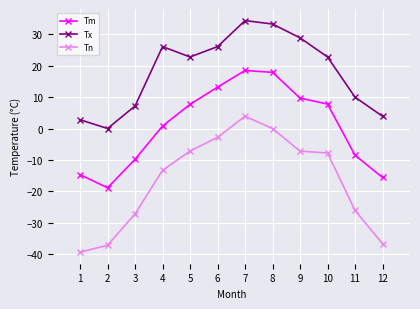

Which series has the largest total across all categories?

Tx